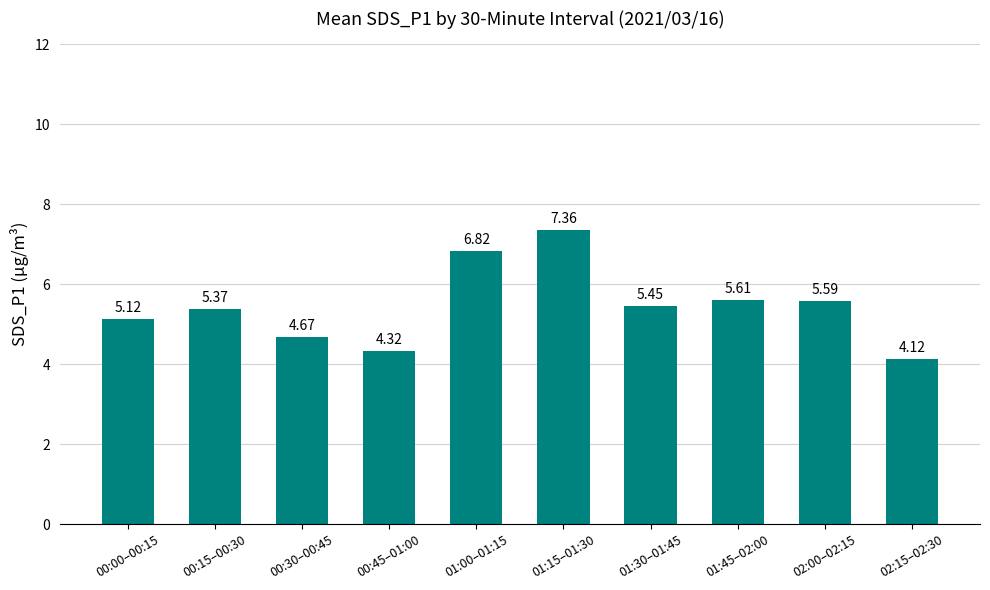

What is the sum of the values at 01:00–01:15 and 02:15–02:30?

10.9